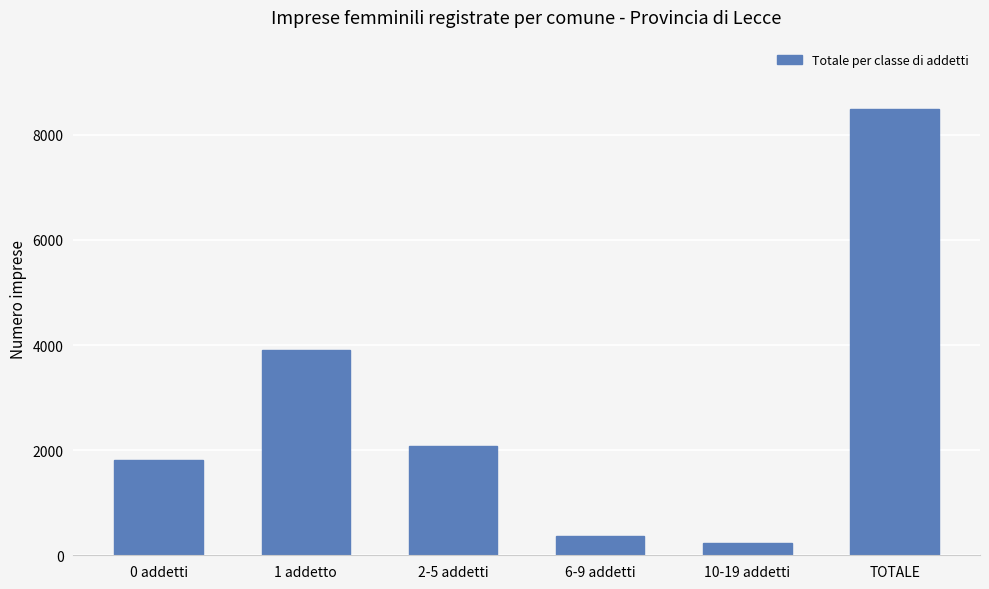

What is the ratio of the value at 10-19 addetti to the value at 0 addetti?

0.1